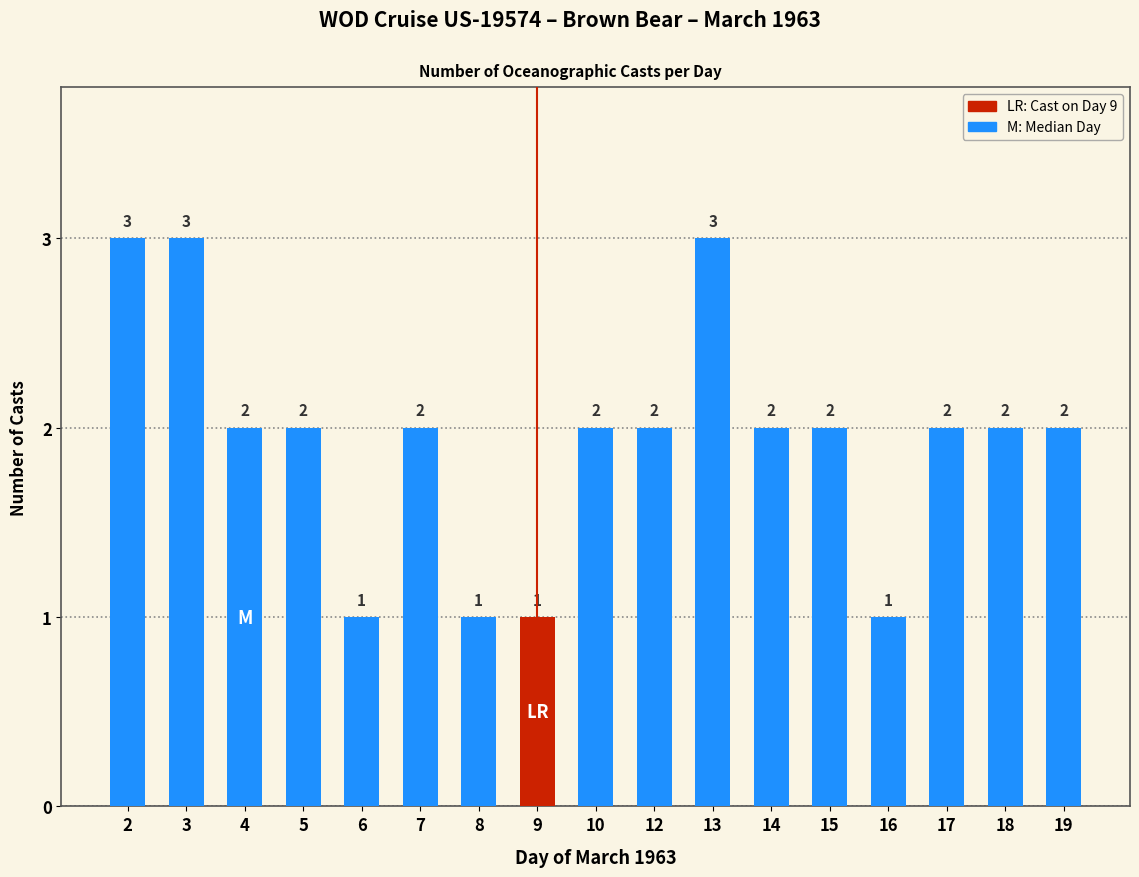

How many data points does each series have?

17